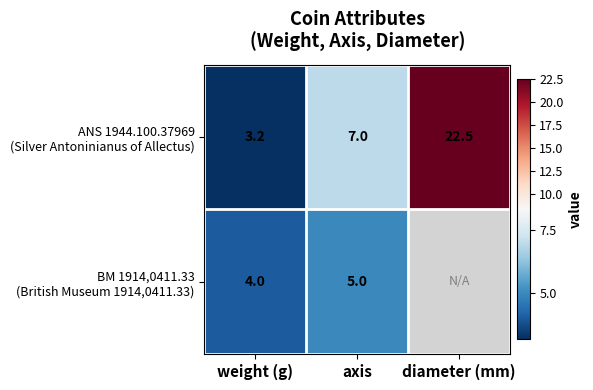

What is the difference between the ANS 1944.100.37969 (Silver Antoninianus of Allectus) values at diameter (mm) and axis?

15.5